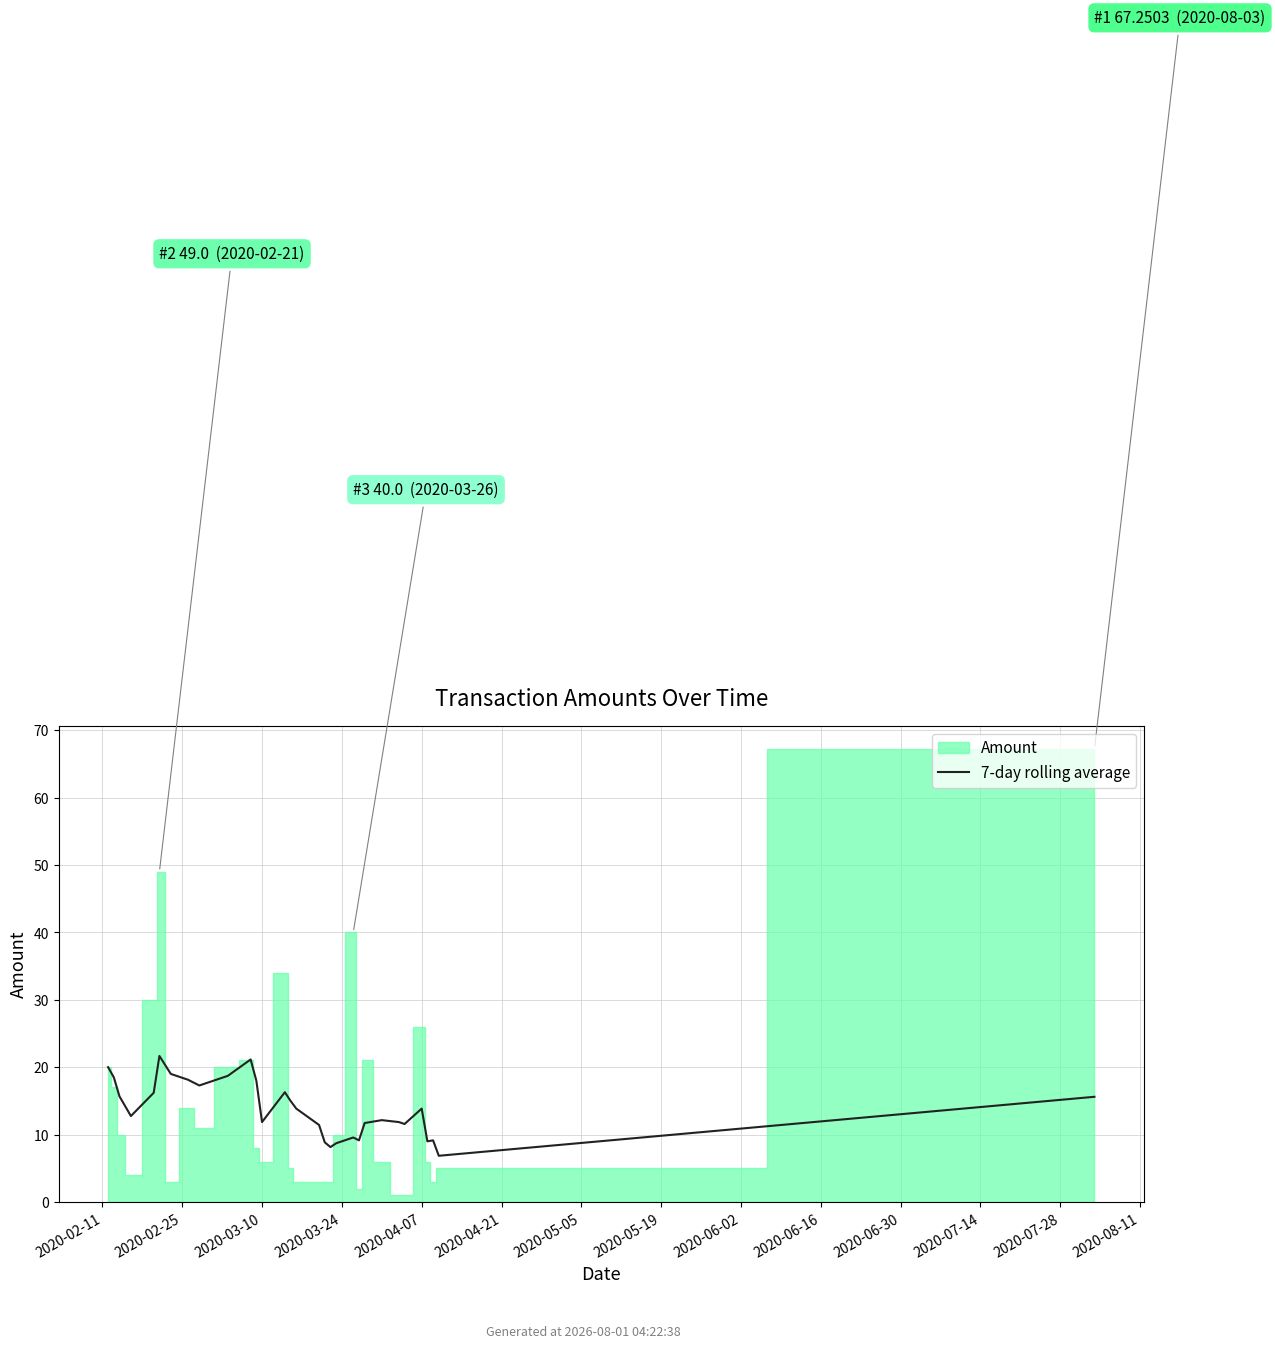

True or false: the data shows 7.6 at 30.

False